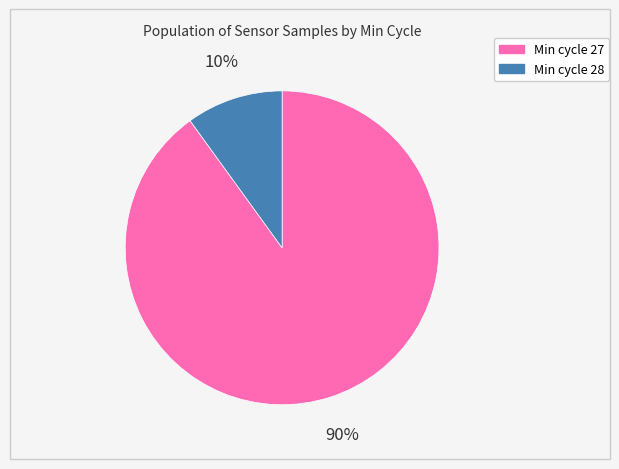

To the nearest percent, what is the difference between the largest and smallest slice percentages?

80%